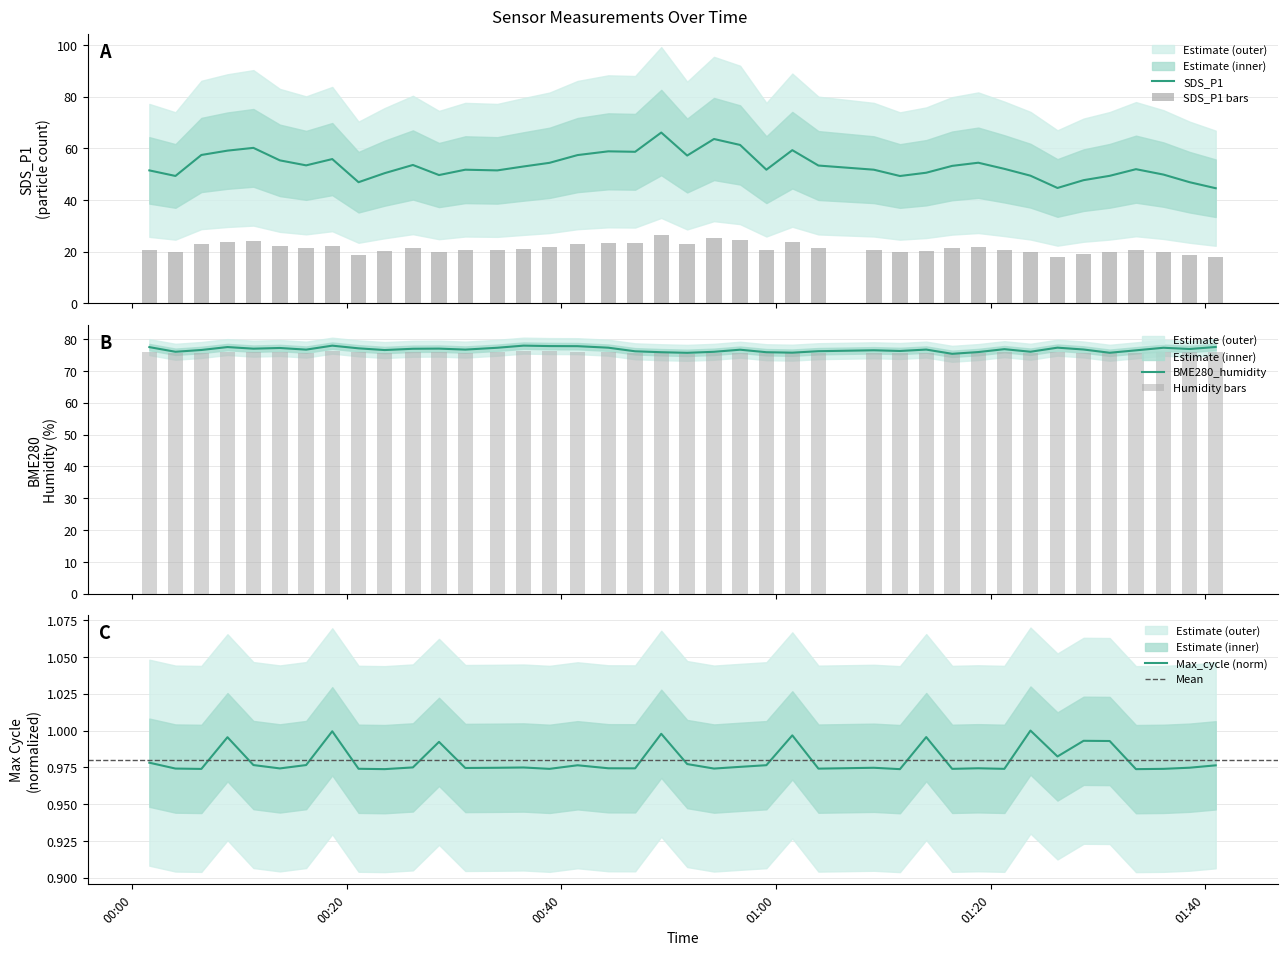

What is the difference between the highest and lowest values at 2023/01/09 00:16:12?

75.7